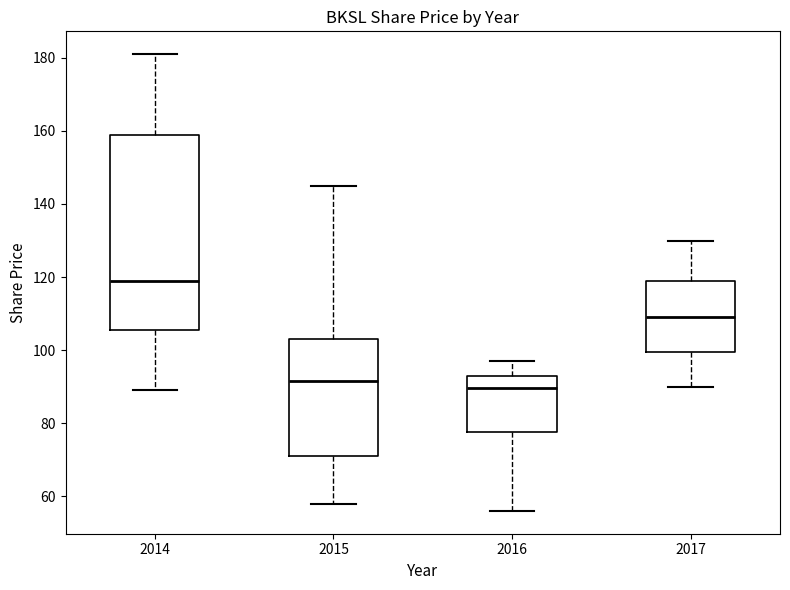

Reading left to right, read every box against the y-axis: the position of its median line, the range the box covers, and the ends of its whiskers. The values are not printed on the chart, so give them approximately, as read against the axis.

2014: median 120, box 106 to 158, whiskers 90 to 182
2015: median 92, box 72 to 104, whiskers 58 to 146
2016: median 90, box 78 to 94, whiskers 56 to 98
2017: median 110, box 100 to 120, whiskers 90 to 130